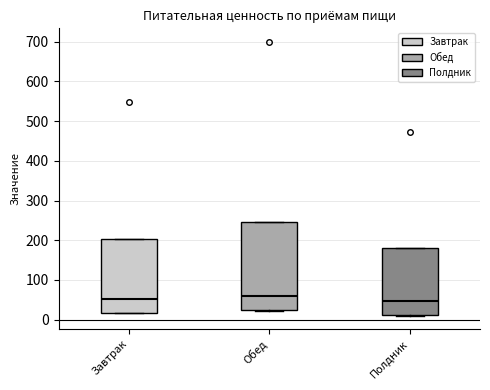

Reading left to right, transcribe this box plot: for each box, give where its median line is, the range the box spans, and where its two whiskers end, as read against the y-axis. The values are not printed on the chart, so give them approximately, as read against the axis.

Завтрак: median 50, box 20 to 200, whiskers 20 to 200
Обед: median 60, box 20 to 250, whiskers 20 to 250
Полдник: median 50, box 10 to 180, whiskers 10 to 180